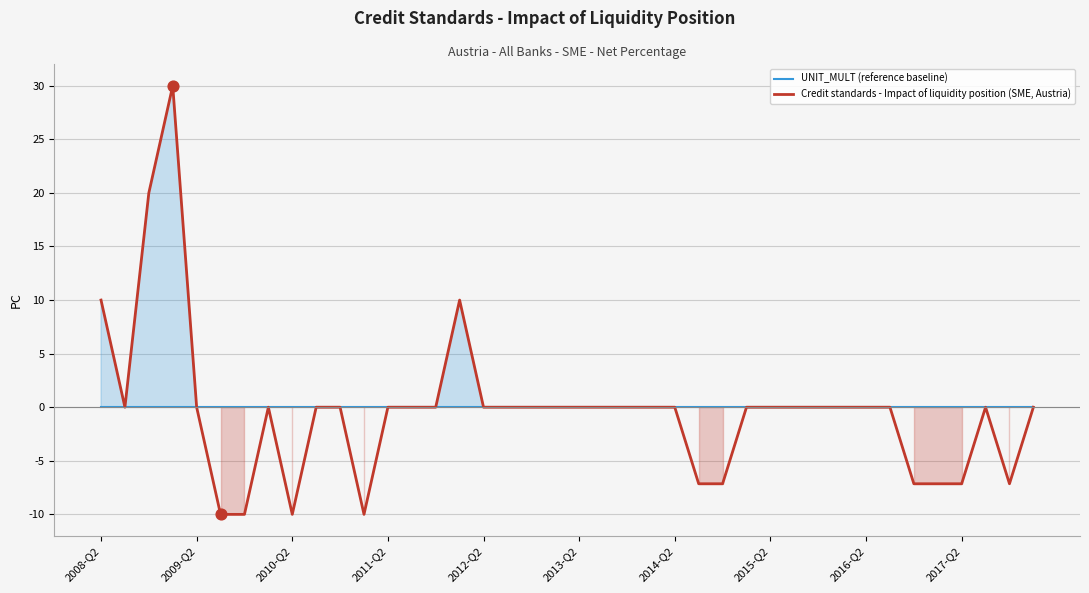

Which series has the largest total across all categories?

UNIT_MULT (reference baseline)